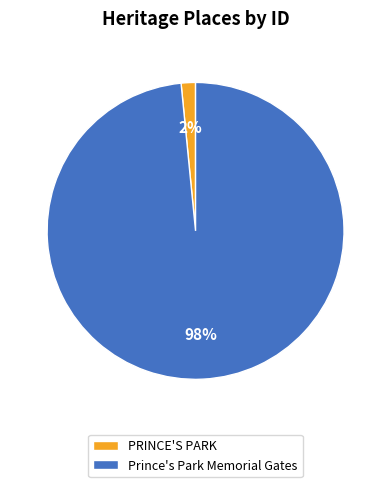

How many slices are in this pie chart?

2